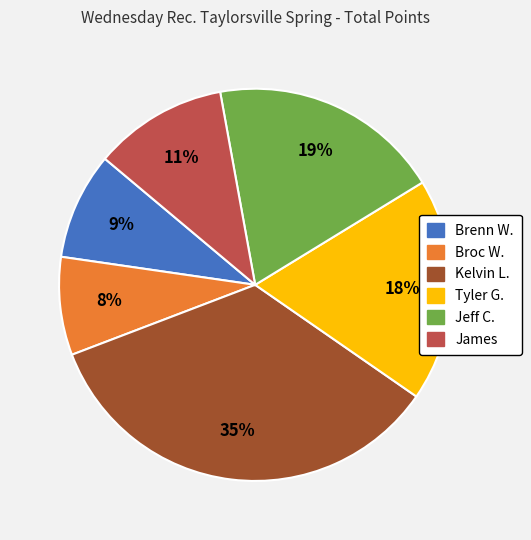

Which category has the biggest portion of the pie?

Kelvin L.